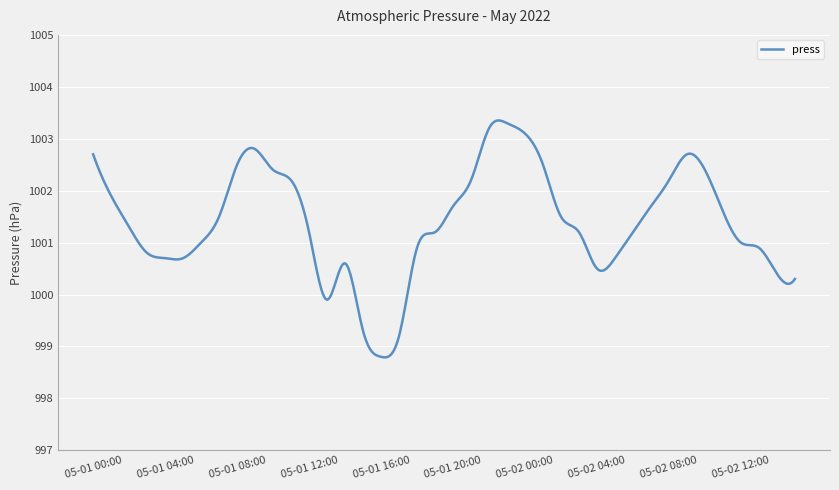

Count the number of categories in the chart.

600